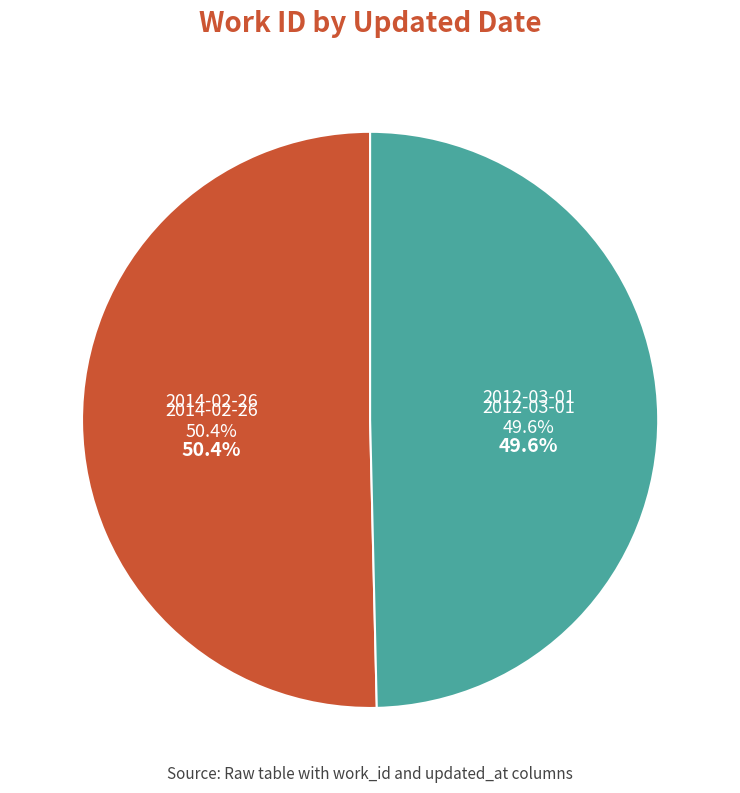

Which slice is the largest?

2014-02-26